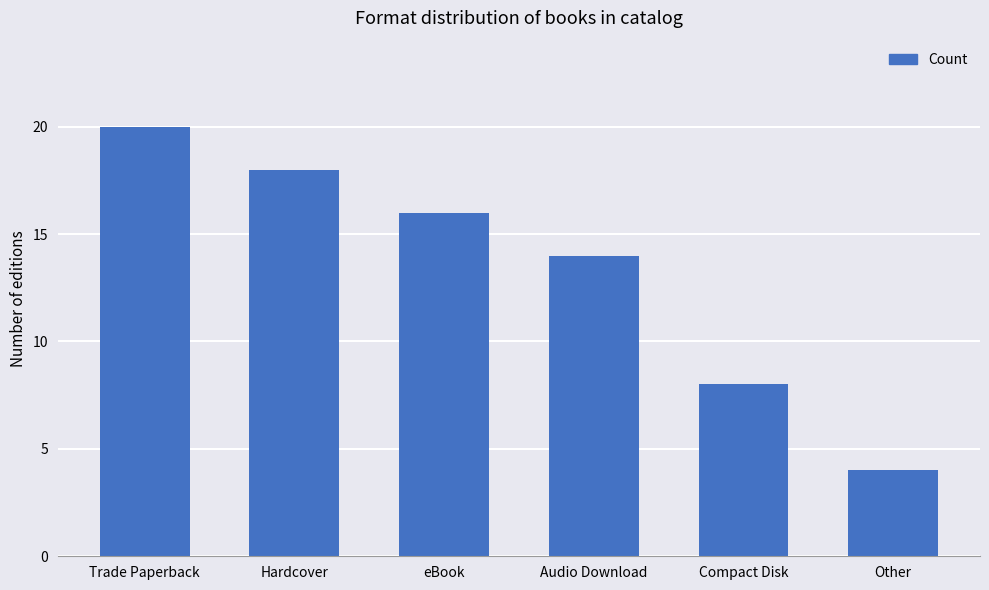

Reading left to right, transcribe all the data shown in this chart.

20	18	16	14	8	4